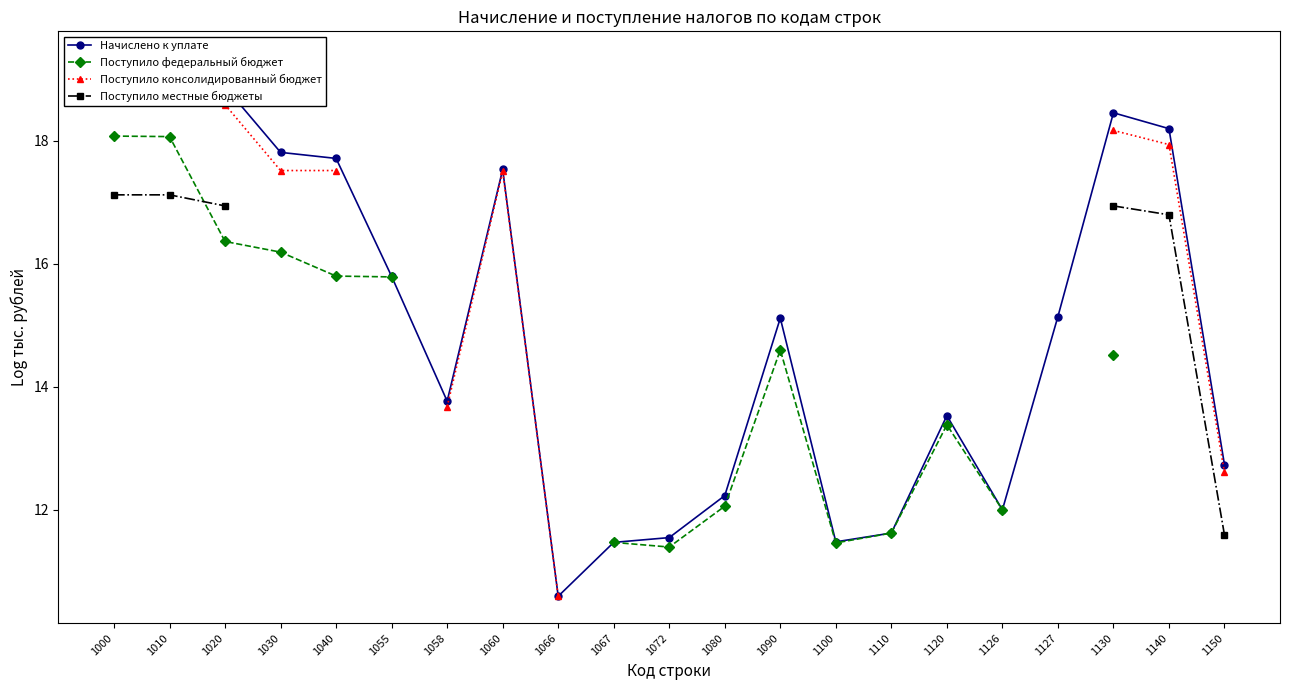

True or false: Поступило местные бюджеты and Начислено к уплате intersect in this chart.

False